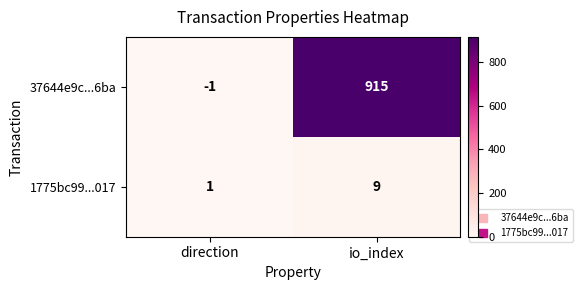

Is it true that 1775bc99...017 equals 2 at direction?

False